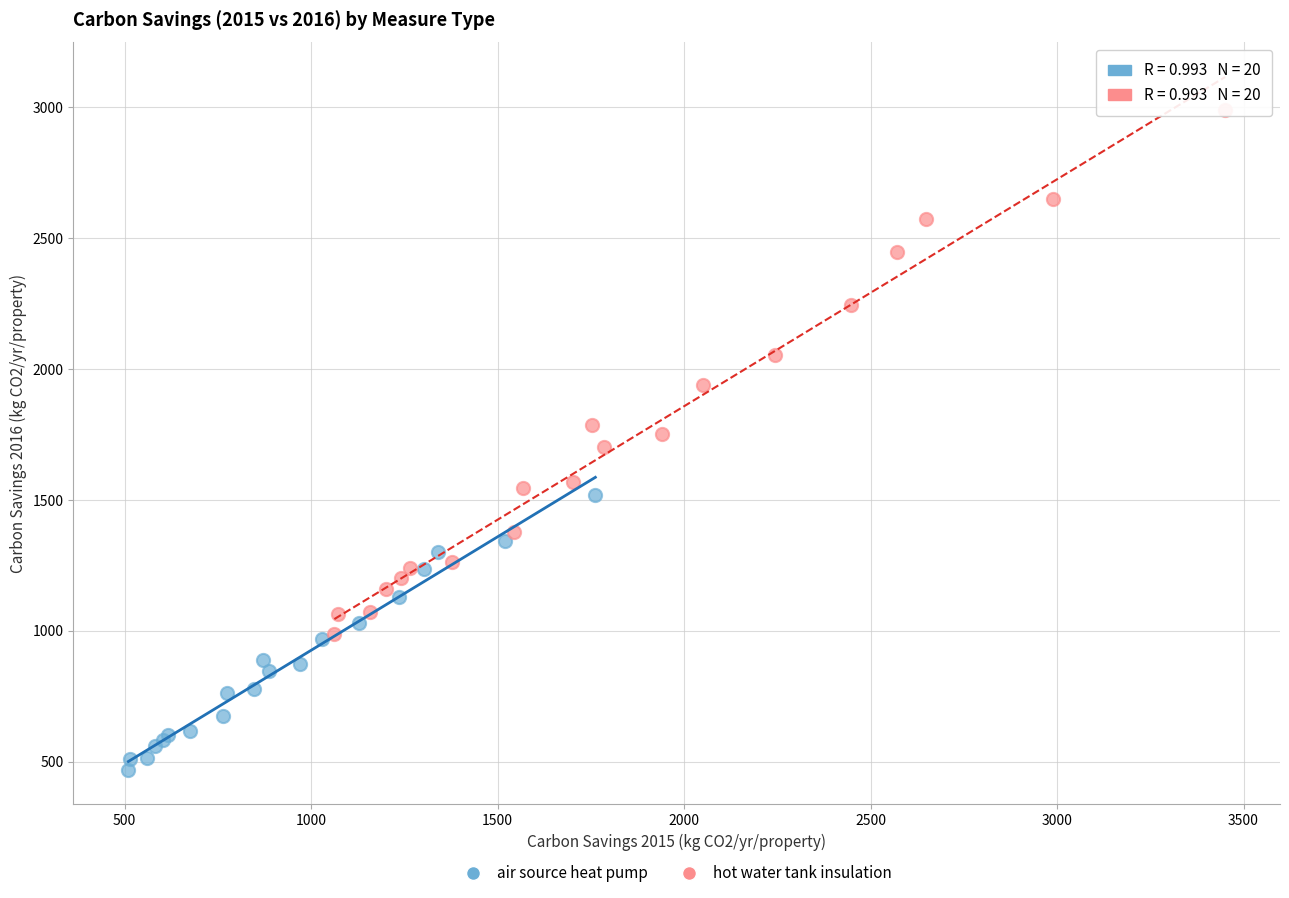

Which series reaches the maximum Y coordinate?

hot water tank insulation